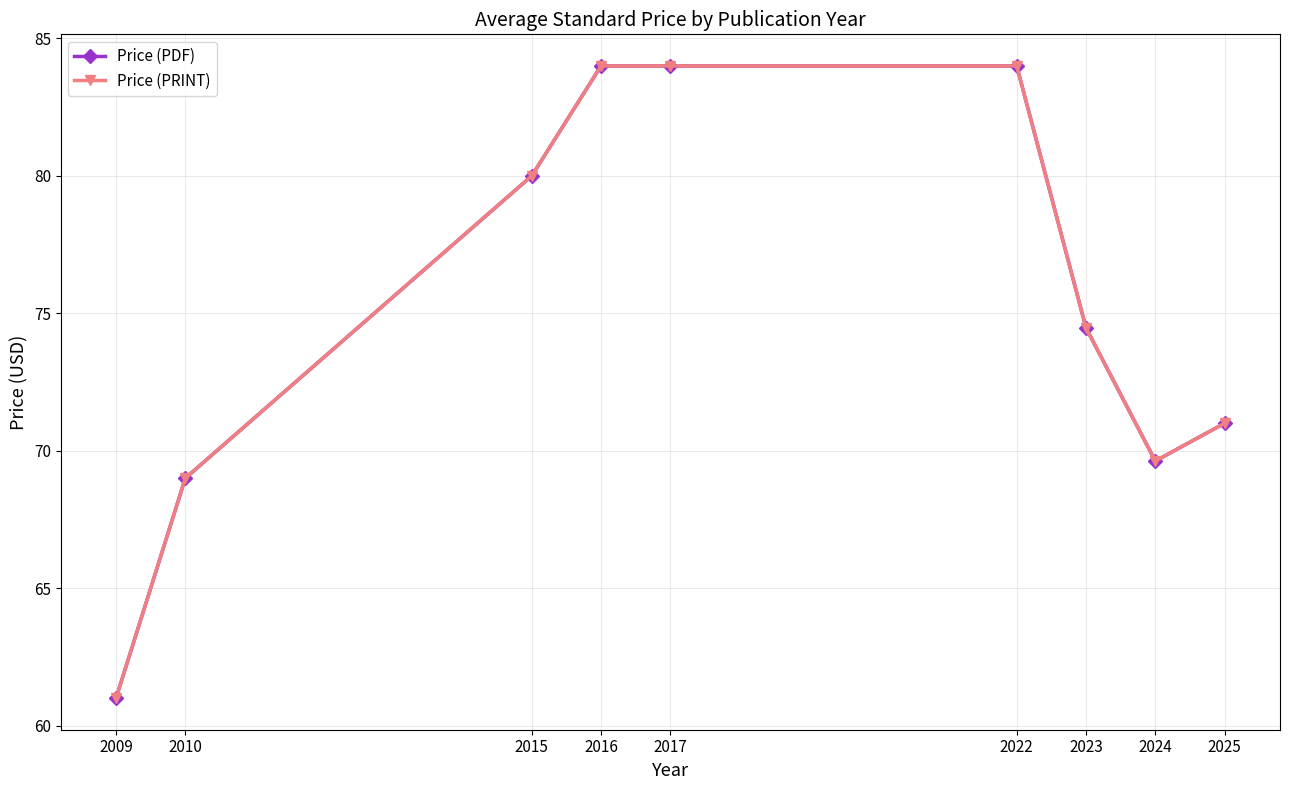

Is this an area chart (filled region under the line)?

No